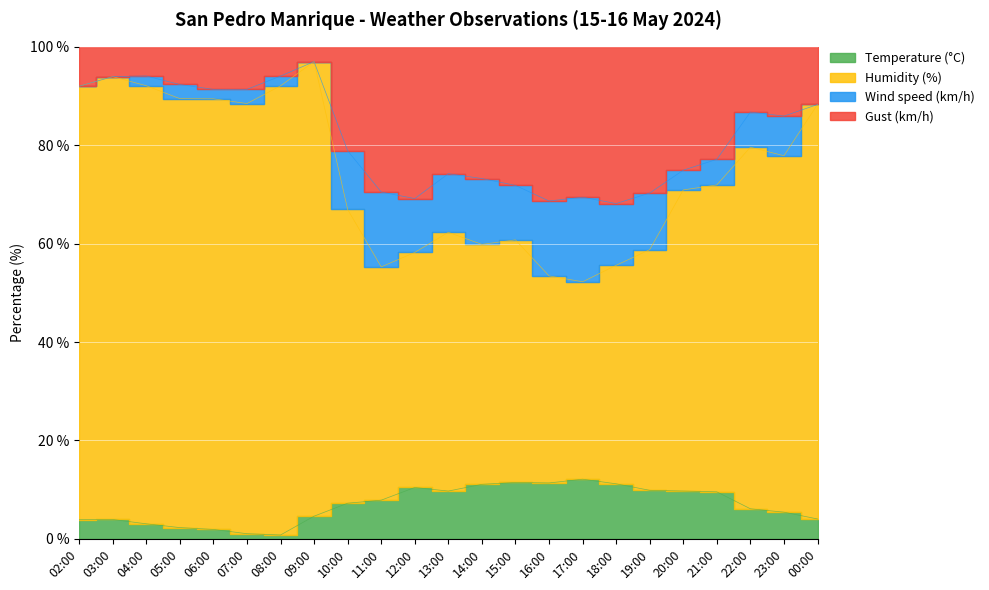

What is the difference between the Gust (km/h) values at 04:00 and 09:00?

4.9